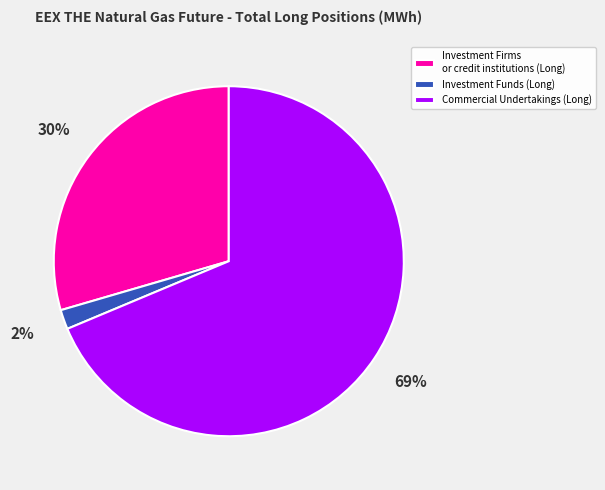

Which has a higher value, Investment Funds (Long) or Commercial Undertakings (Long)?

Commercial Undertakings (Long)